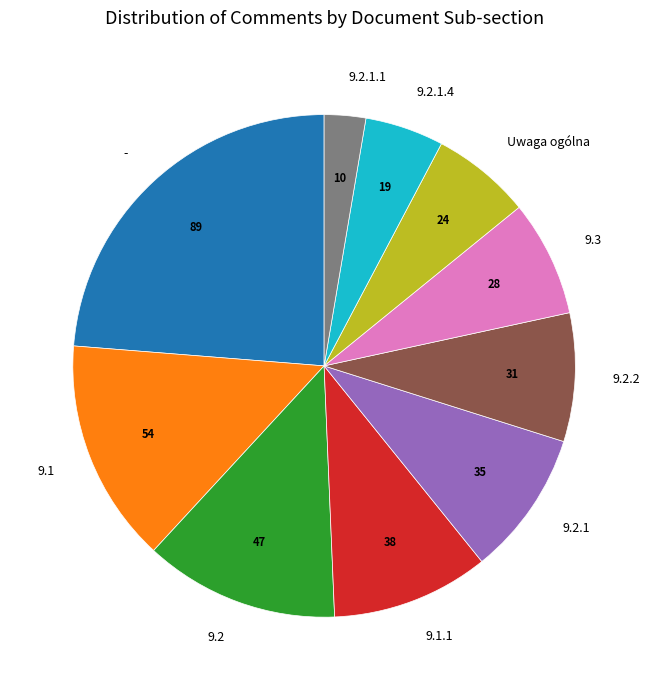

How many segments does this pie chart have?

10